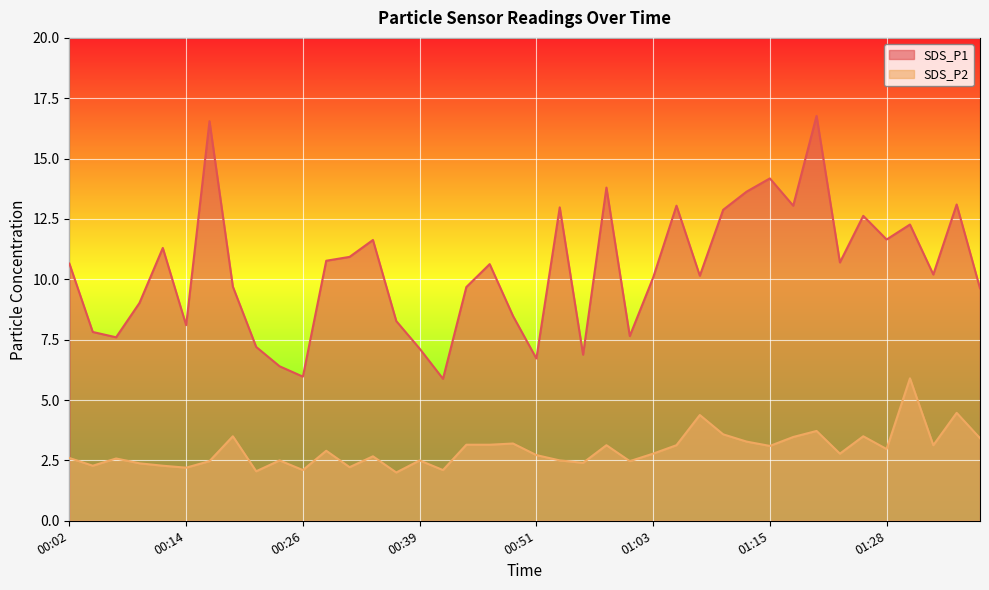

Does the chart display data point markers on the line(s)?

No